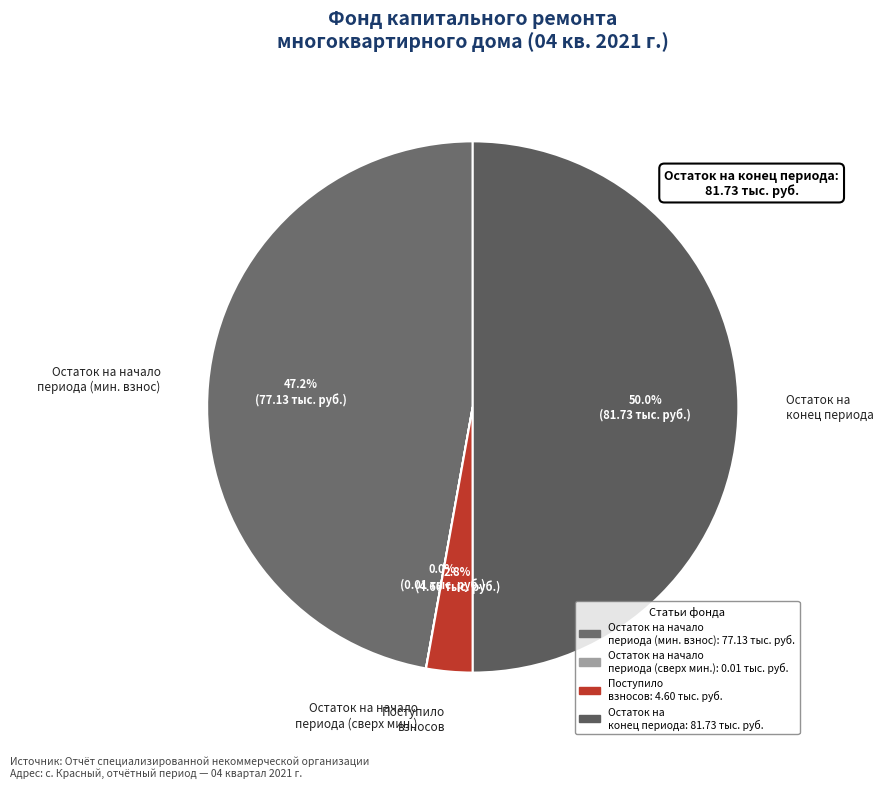

Does Поступило взносов represent more than half of the total?

No